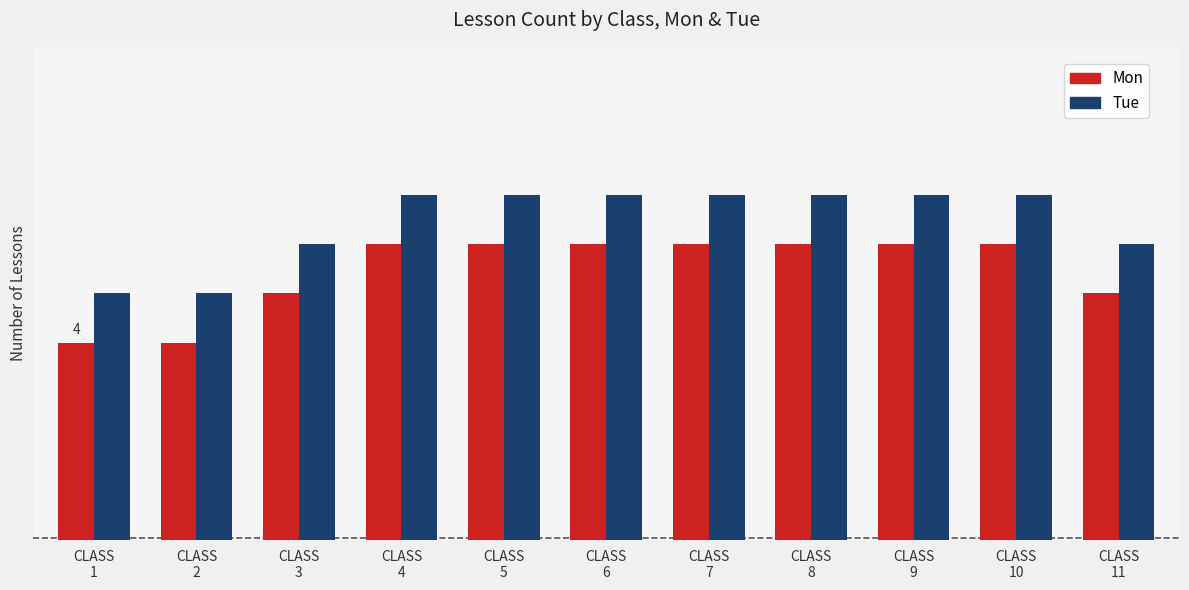

At which category is the sum across all series the highest?

CLASS
4